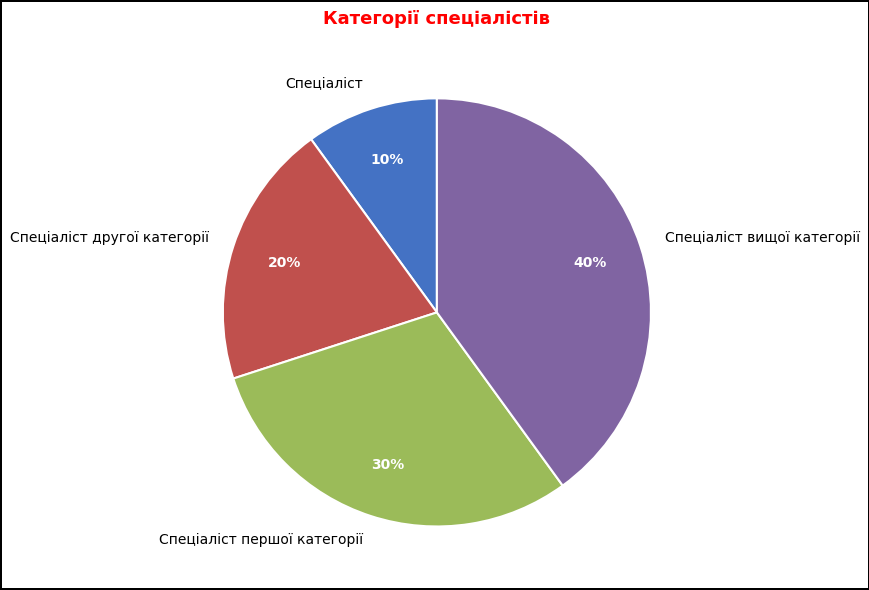

Is the sum of Спеціаліст першої категорії and Спеціаліст greater than half?

No